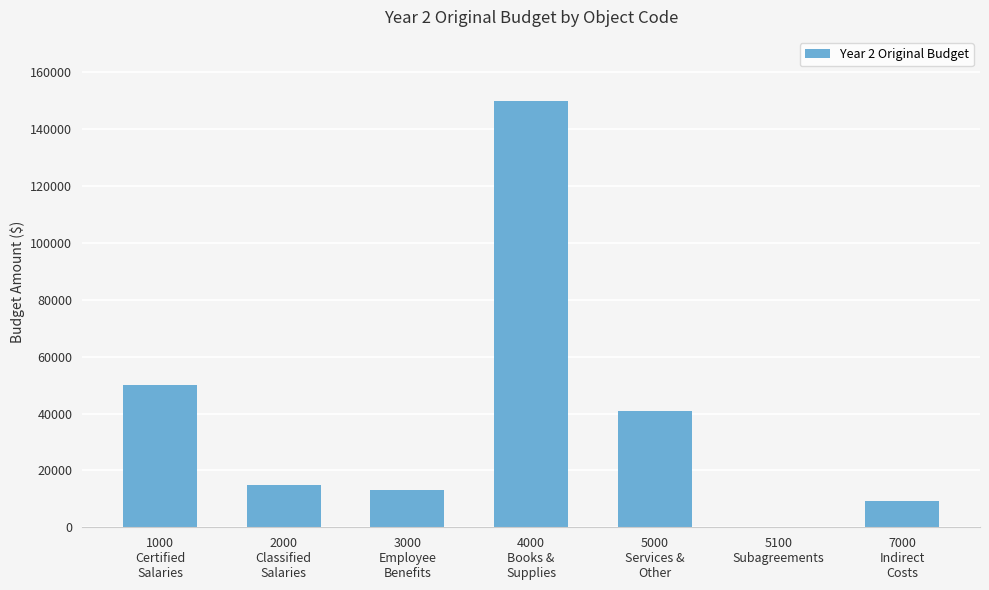

How many categories are shown in the chart?

7